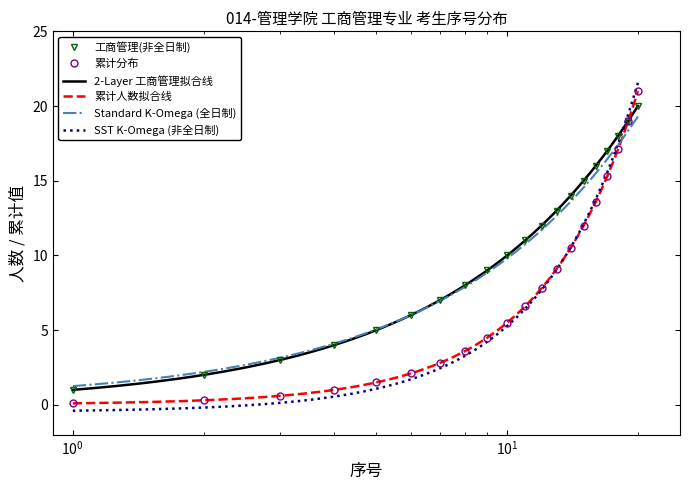

Reading left to right, what are all the values shown in this chart?

工商管理(非全日制): 1.0	2.0	3.0	4.0	5.0	6.0	7.0	8.0	9.0	10.0	11.0	12.0	13.0	14.0	15.0	16.0	17.0	18.0	19.0	20.0
累计人数: 0.1	0.3	0.6	1.0	1.5	2.1	2.8	3.6	4.5	5.5	6.6	7.8	9.1	10.5	12.0	13.6	15.3	17.1	19.0	21.0